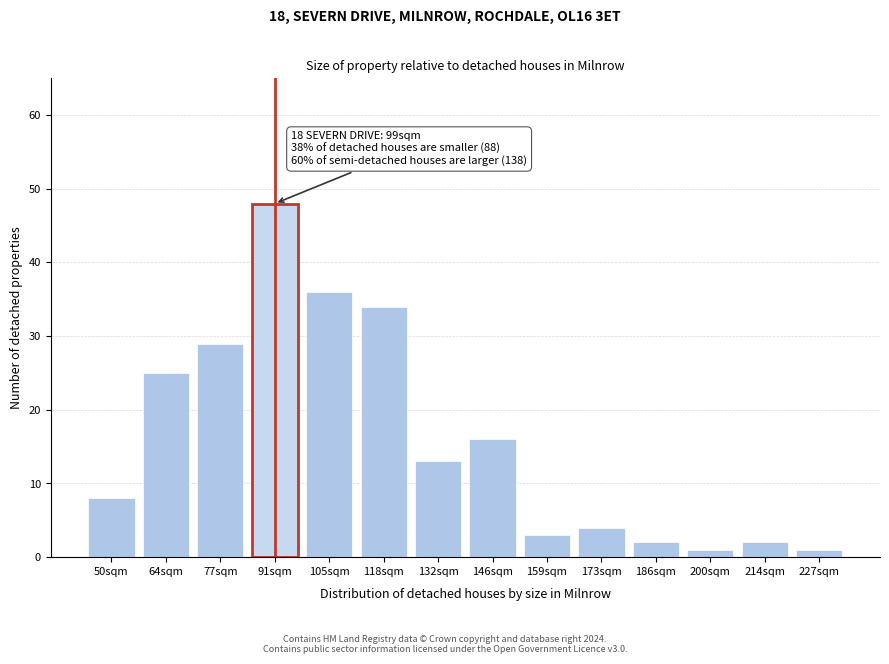

Reading right to left, what are all the values shown in this chart?

227sqm=1	214sqm=2	200sqm=1	186sqm=2	173sqm=4	159sqm=3	146sqm=16	132sqm=13	118sqm=34	105sqm=36	91sqm=48	77sqm=29	64sqm=25	50sqm=8